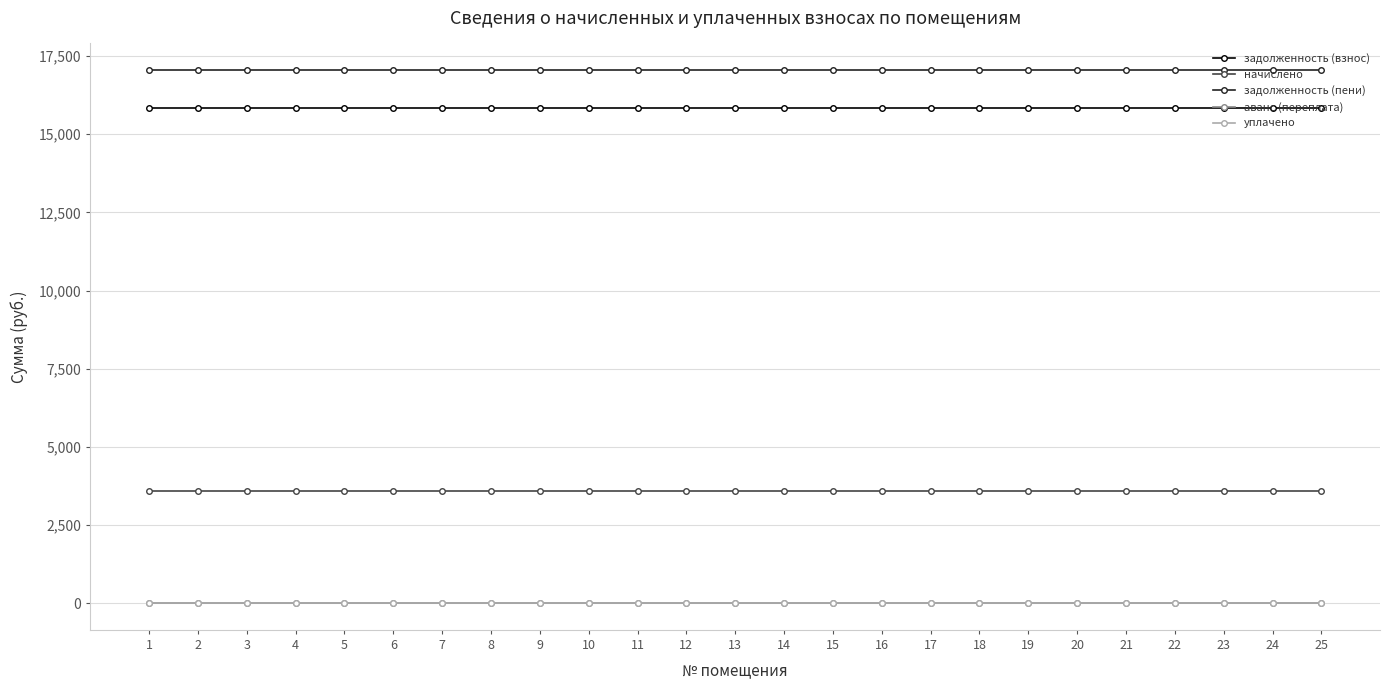

Which label corresponds to the smallest value in the chart?

1